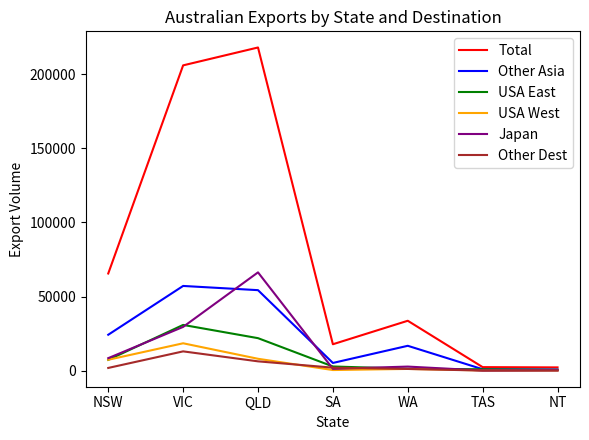

Between QLD and TAS, which series saw the biggest shift?

Total